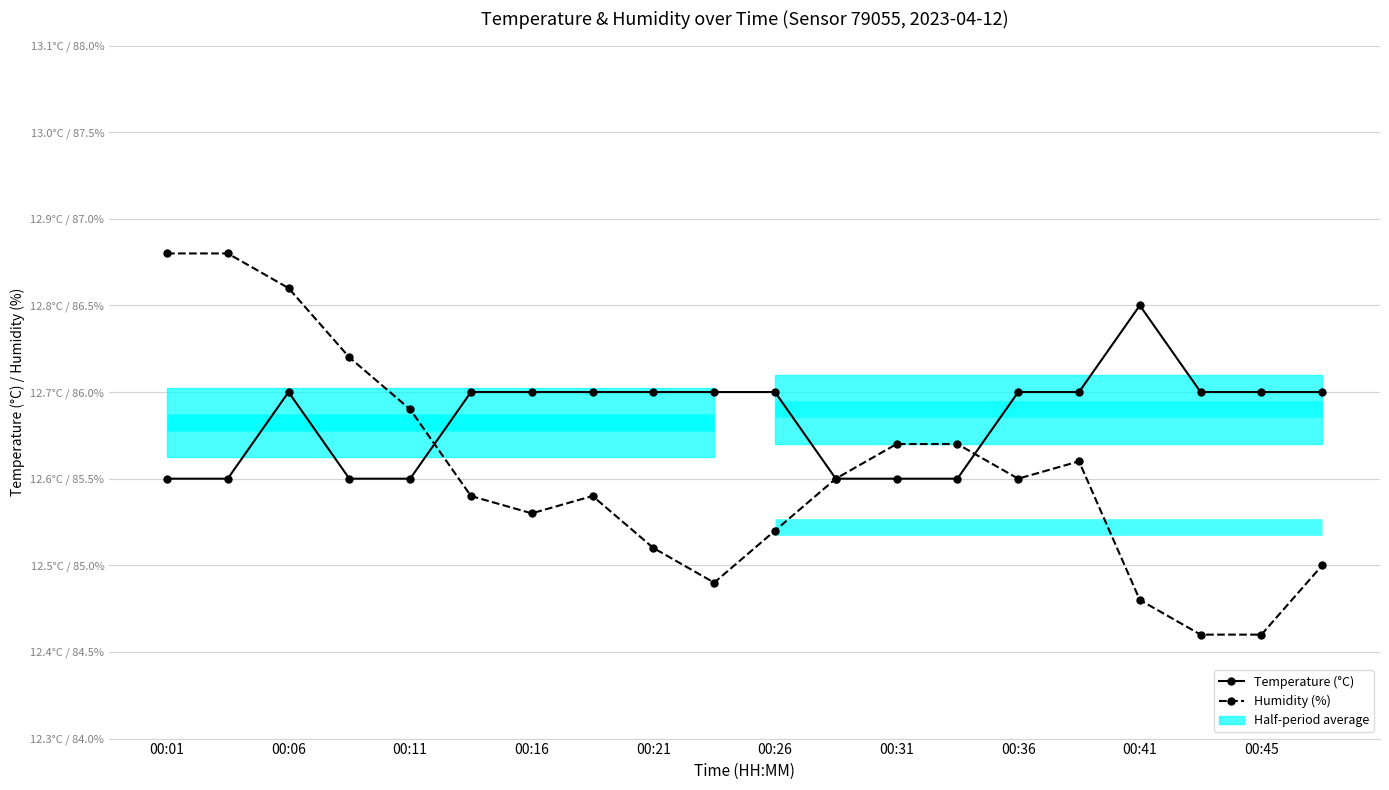

What is the value of the Temperature (°C) point at the 20th from the left?

12.7